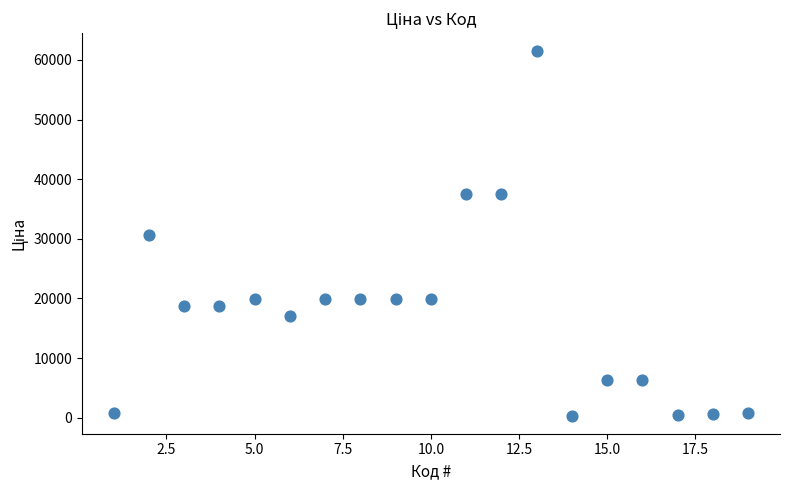

What is the range of X values (max minus min)?

18.0